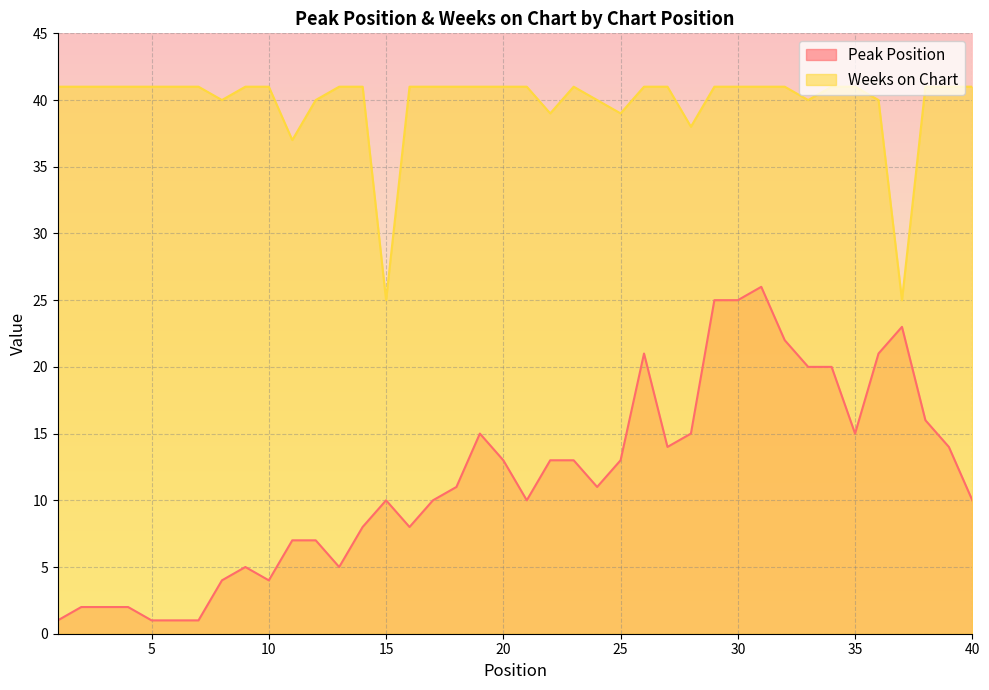

How many interior local valleys does the Weeks on Chart series have?

8